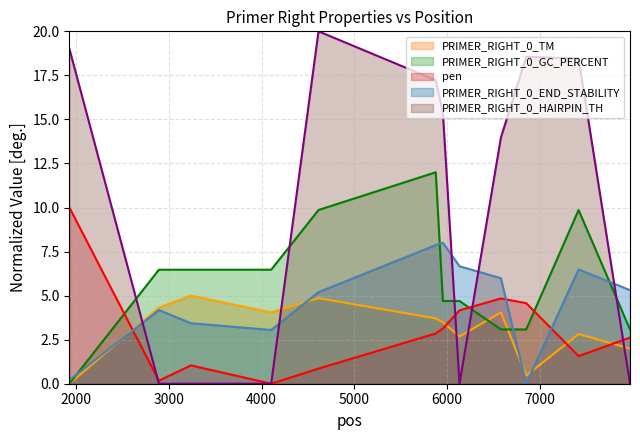

Is it true that pen equals 0.9 at 4614?

True